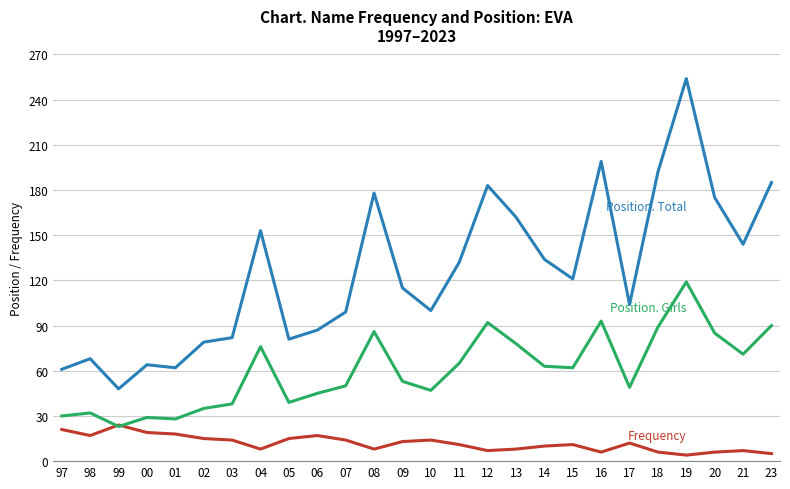

What is the greatest value displayed?

254